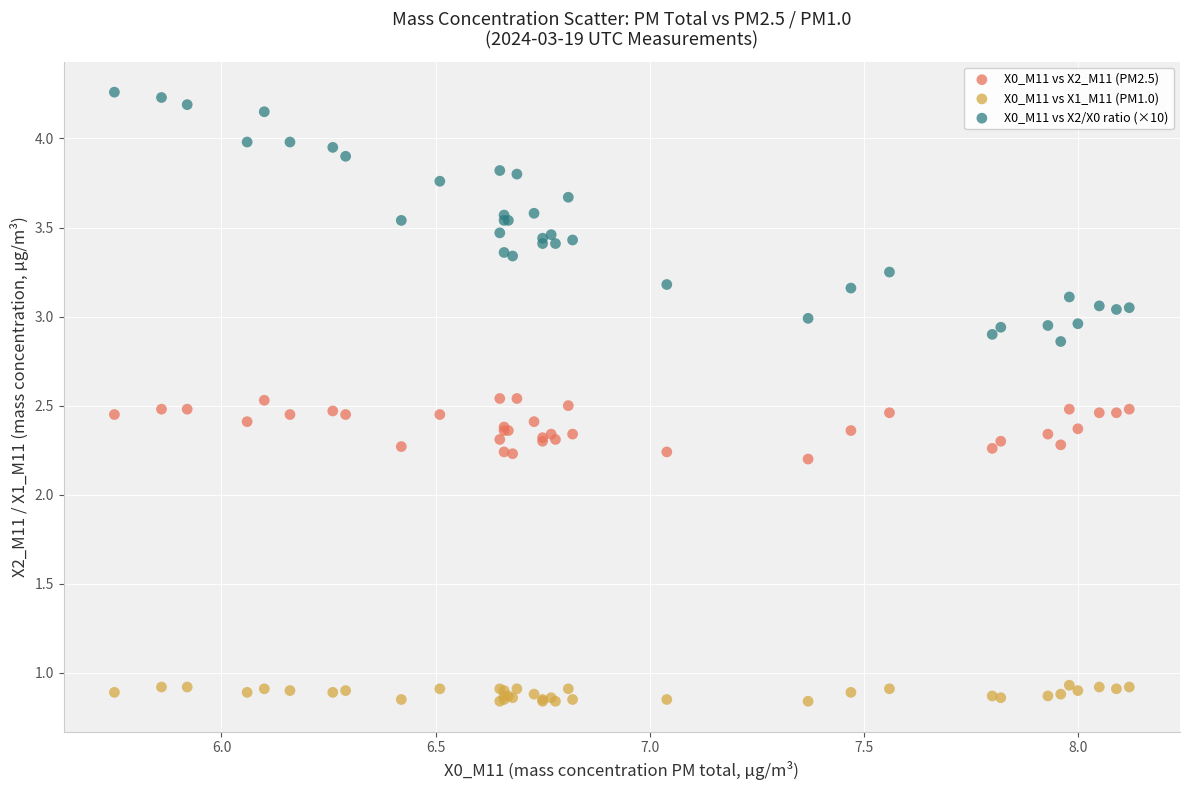

Which series contains the highest Y value?

X0_M11 vs X2/X0 ratio (×10)